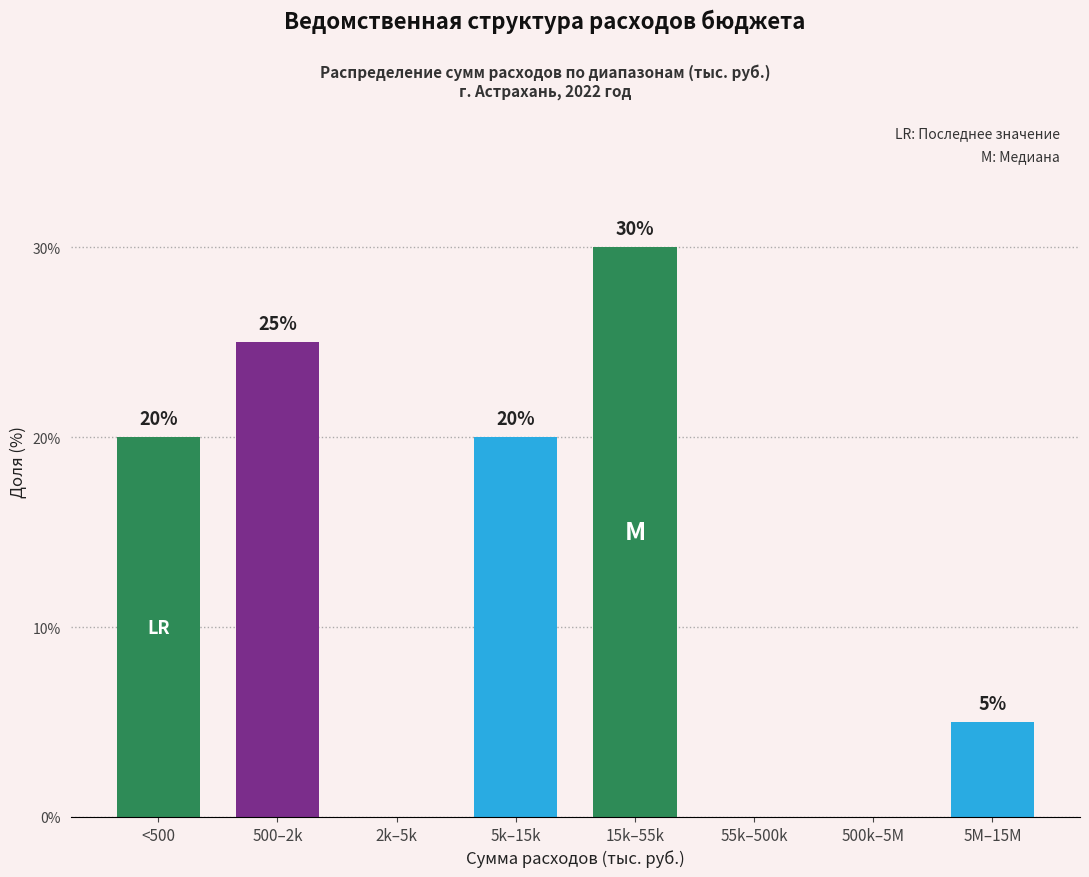

Reading right to left, extract all data points from this chart.

5M–15M=5	500k–5M=0	55k–500k=0	15k–55k=30	5k–15k=20	2k–5k=0	500–2k=25	<500=20